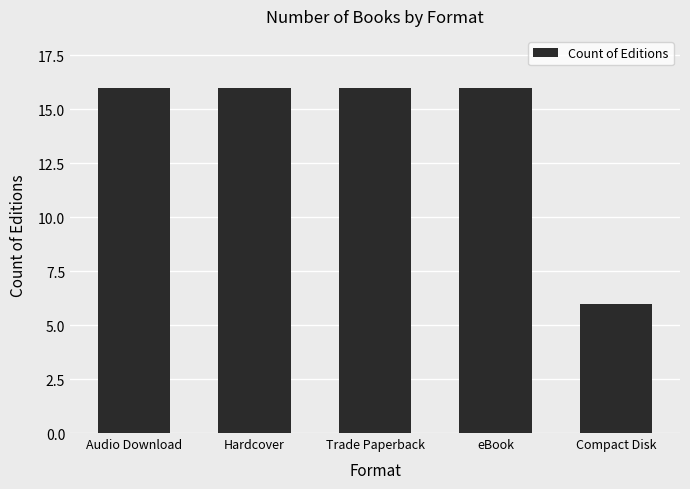

Count the number of data series in this chart.

1